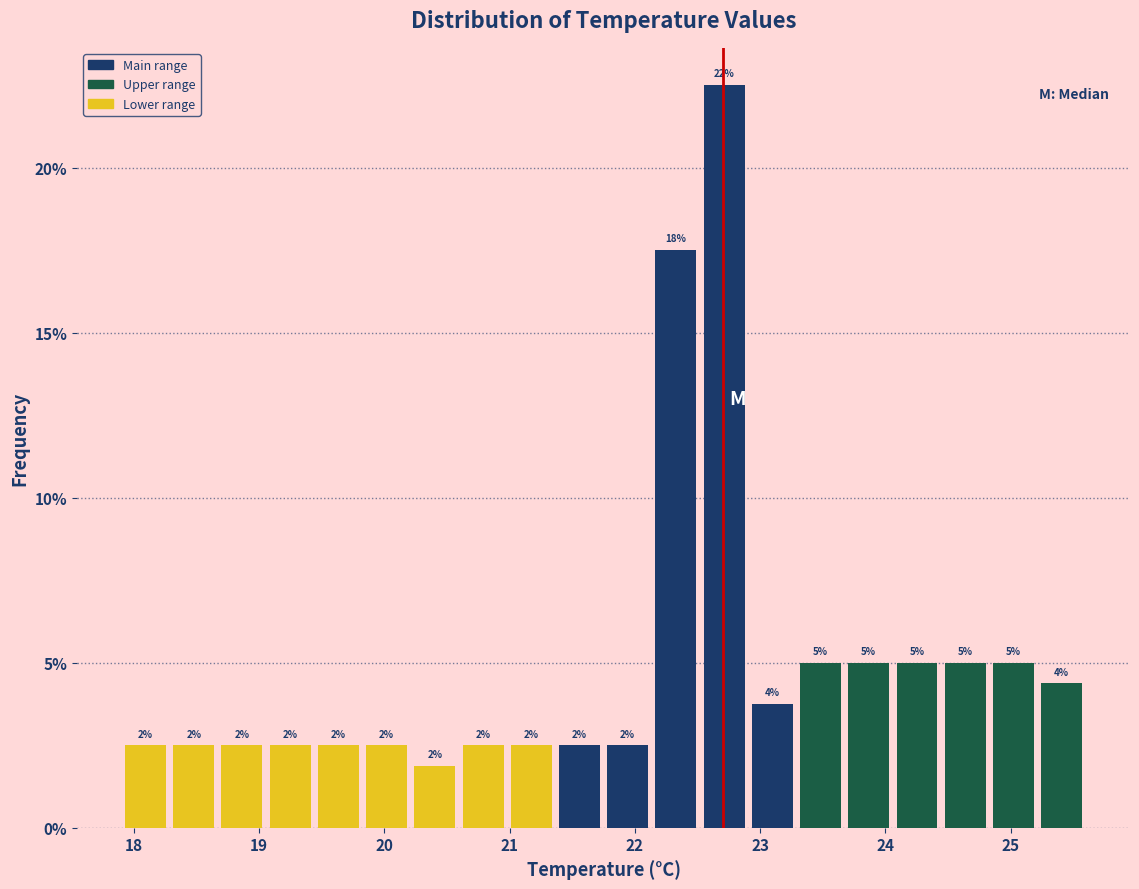

Around what value on the x-axis is the tallest bar? Give the approximate position of its centre, as read against the axis.

22.7